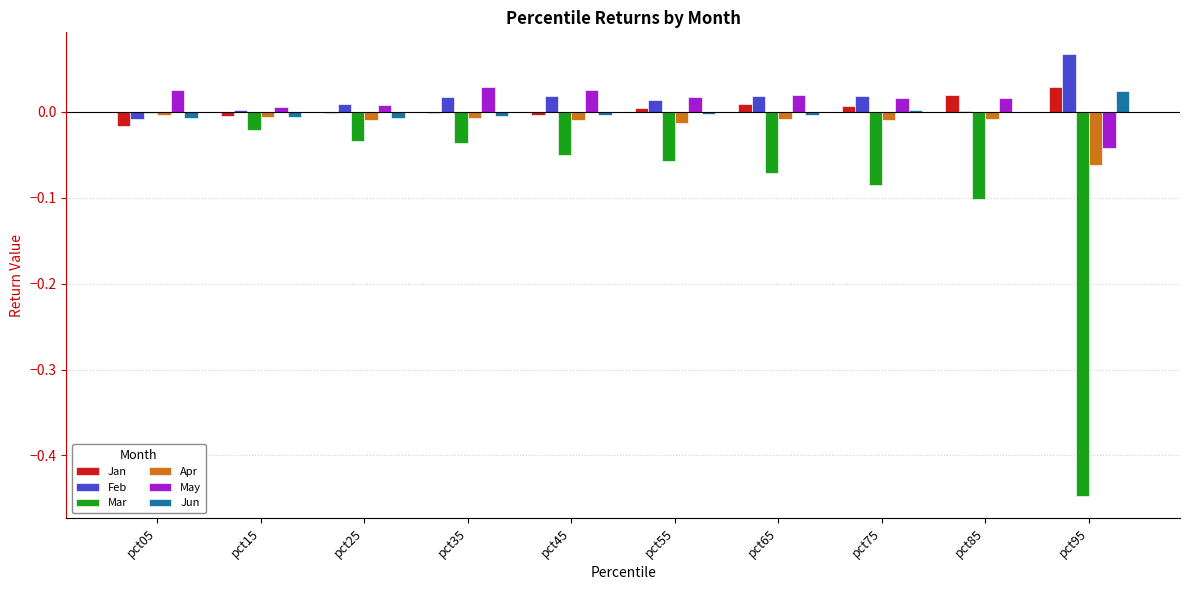

At which category does the chart reach its peak across all series?

pct95